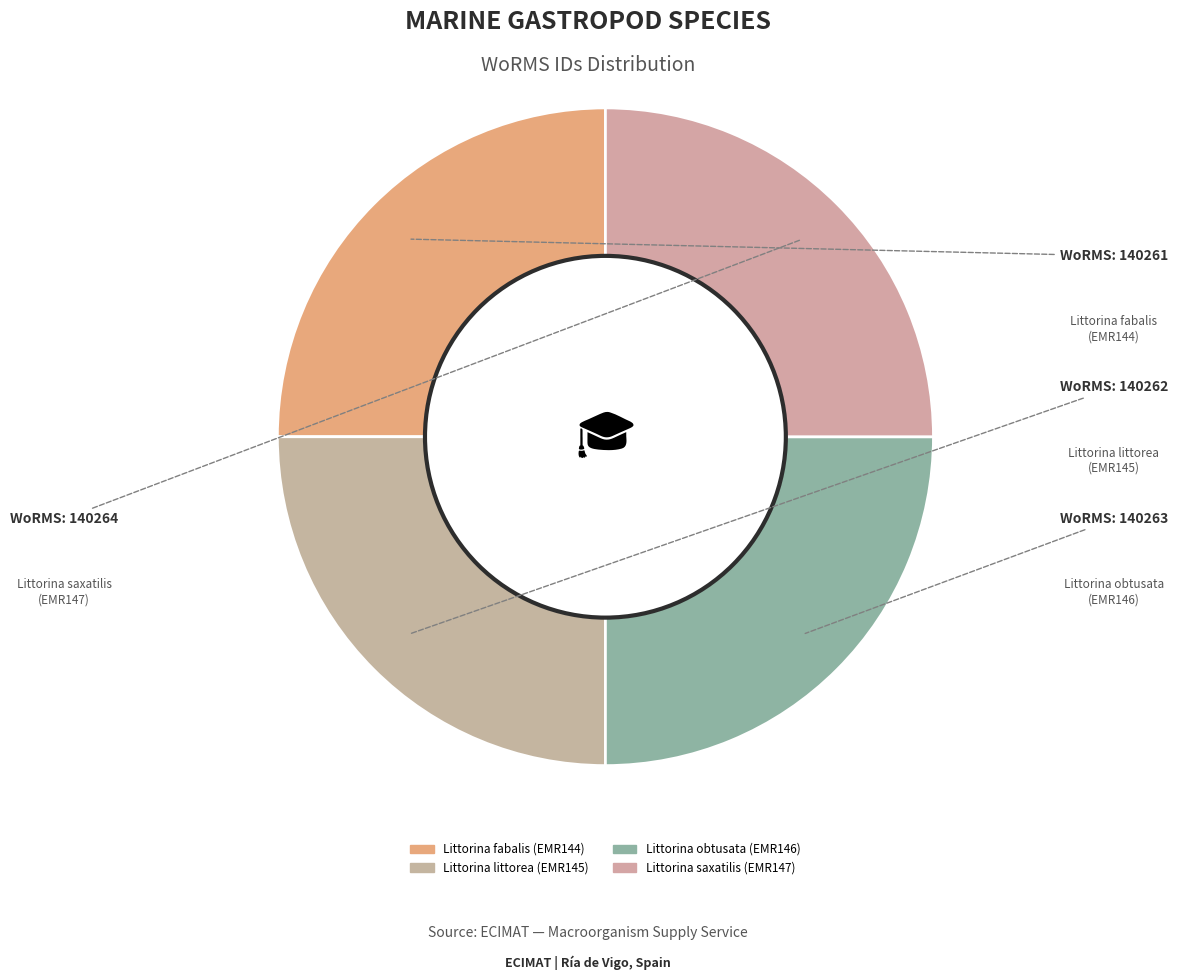

Rank the categories by value from highest to lowest.

Littorina saxatilis
(EMR147), Littorina obtusata
(EMR146), Littorina littorea
(EMR145), Littorina fabalis
(EMR144)